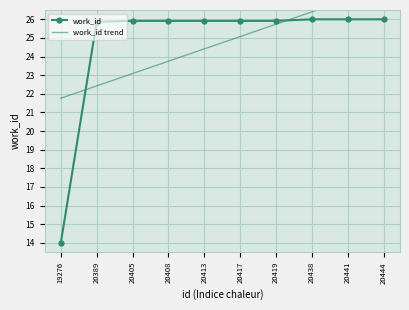

What is the difference between the work_id values at 20413 and 20441?

0.1